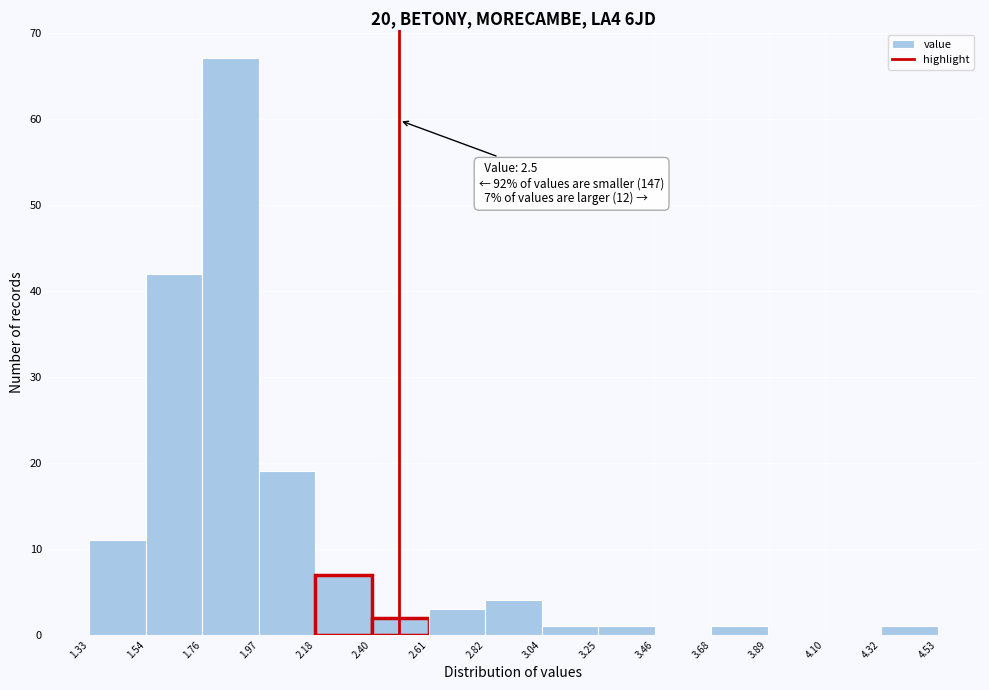

Over which range of the x-axis is the bar tallest?

1.76 to 1.97